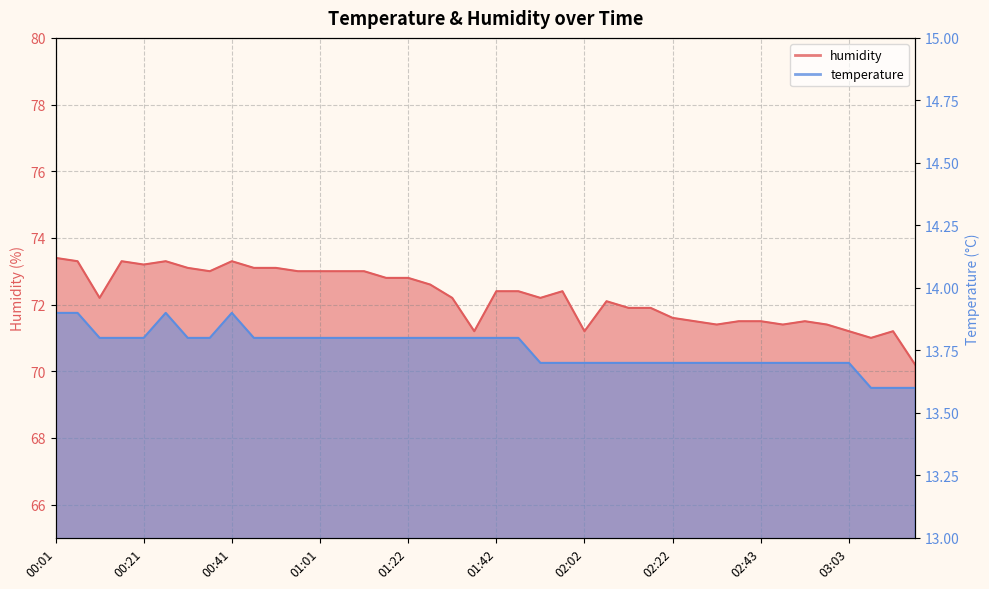

What are all the series names shown in the legend?

temperature, humidity